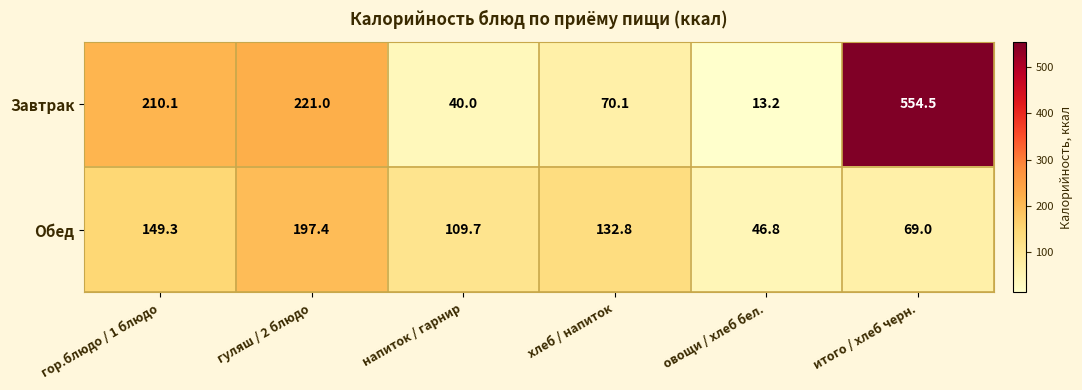

Reading left to right, transcribe all the data shown in this chart.

Завтрак: 210.1	221.0	40.0	70.1	13.2	554.5
Обед: 149.3	197.4	109.7	132.8	46.8	69.0